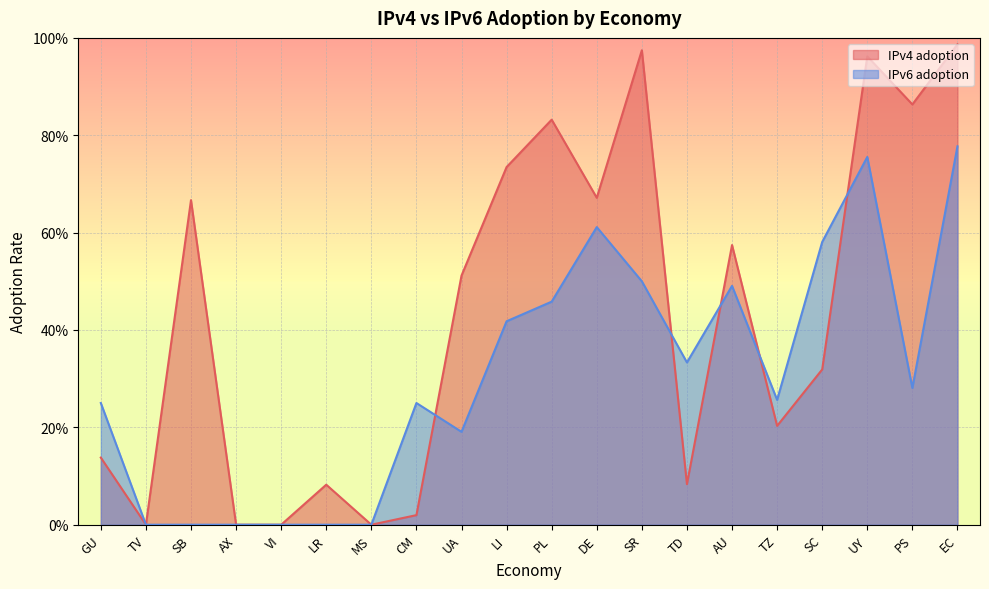

What is the greatest value displayed?

1.0